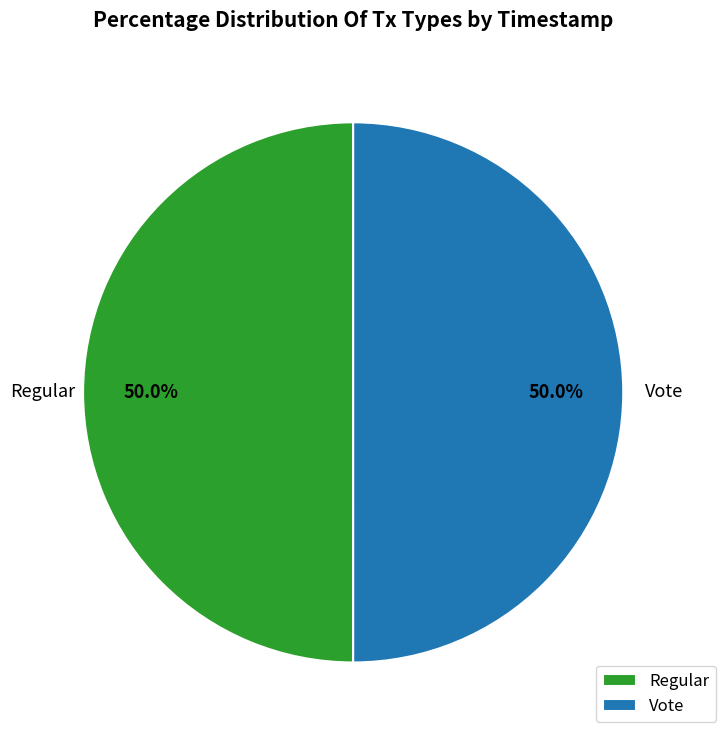

Combined, do Regular and Vote account for over 50%?

Yes